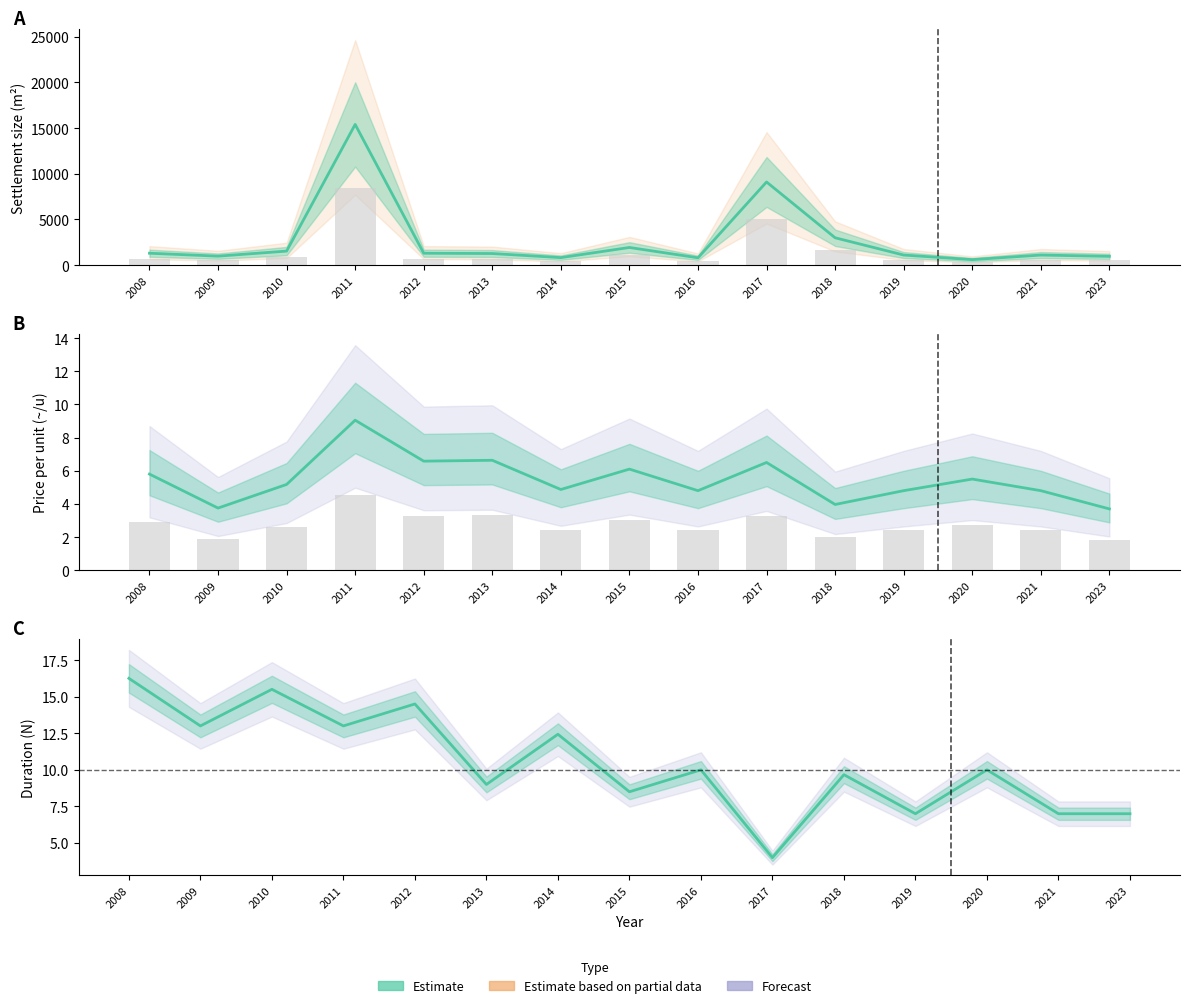

What is the value of the p_per_u mean bar at the 12th from the left?

4.8